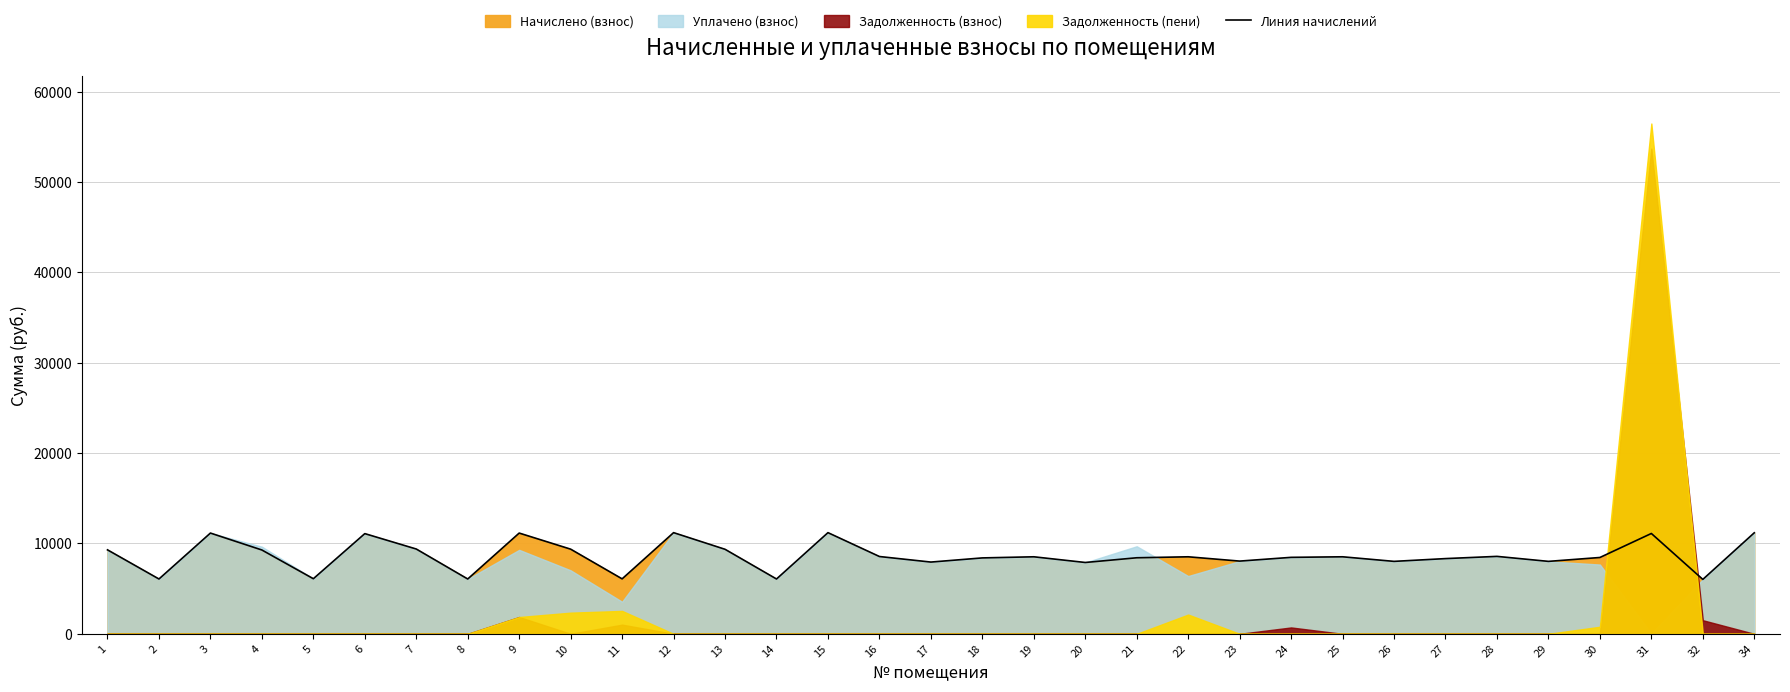

How many points are higher than both their immediate neighbors (excluding endpoints)?

10